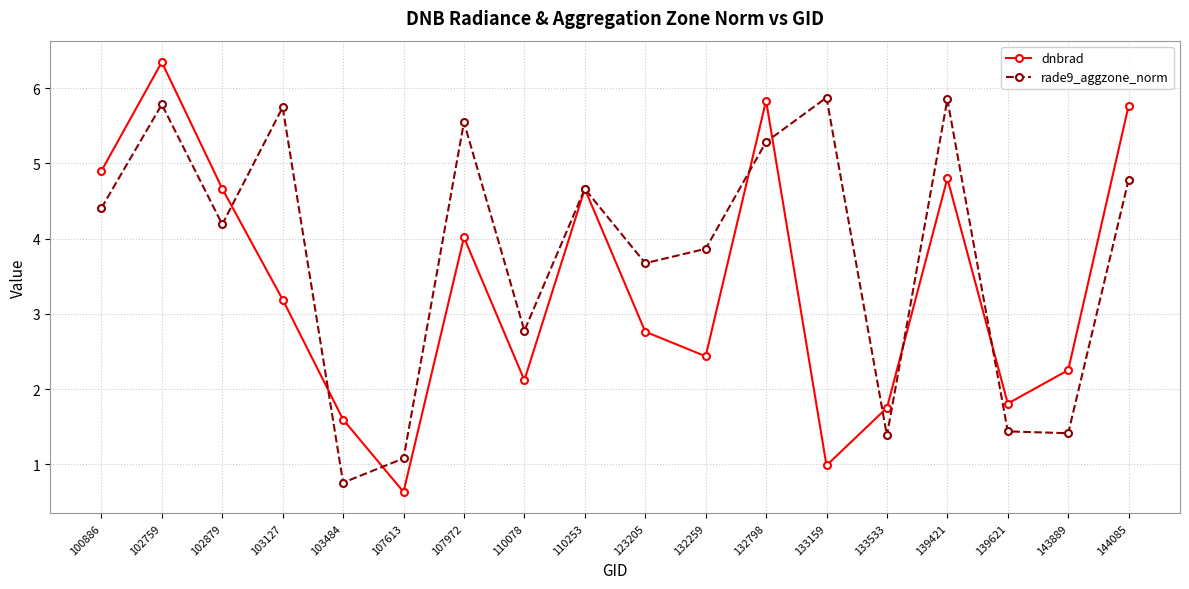

At which category does the chart reach its peak across all series?

102759